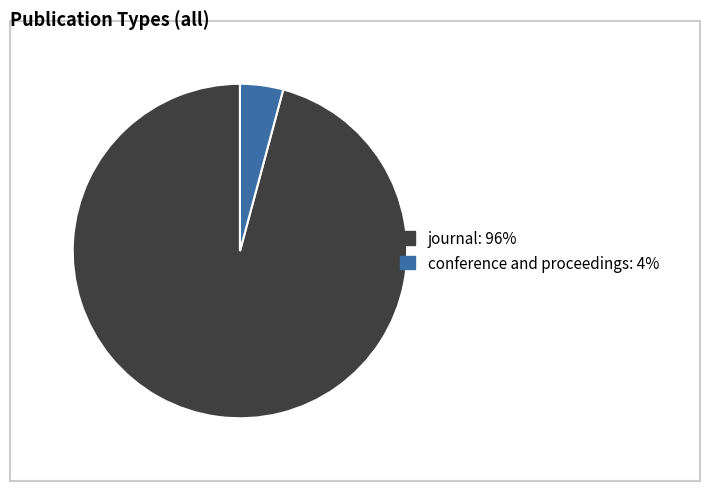

Count the number of slices in the pie.

2